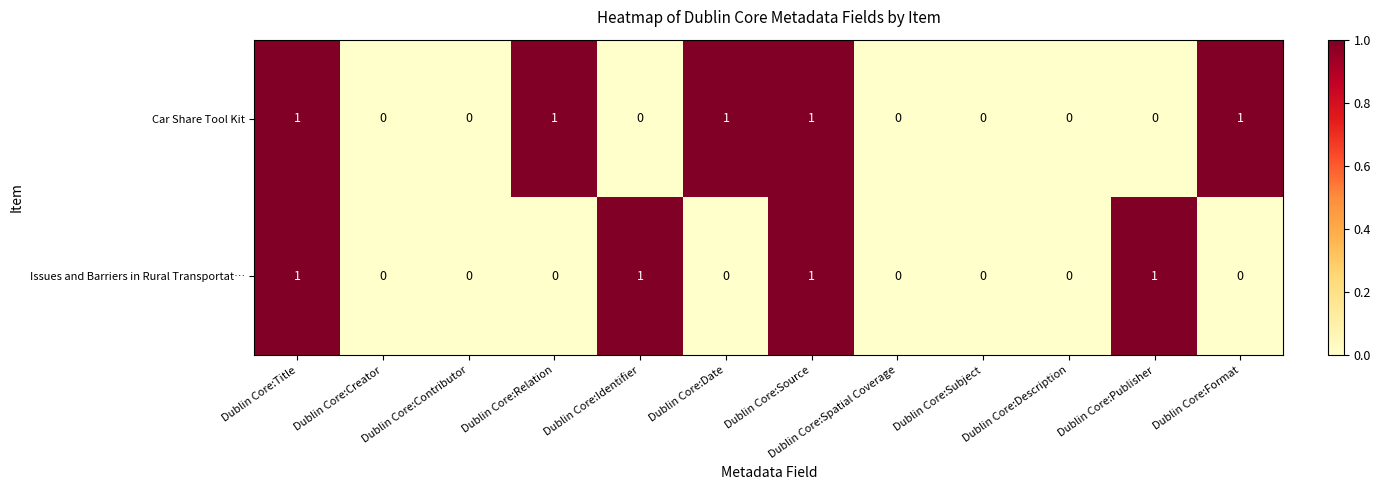

What is the sum of all Issues and Barriers in Rural Transportat… values?

4